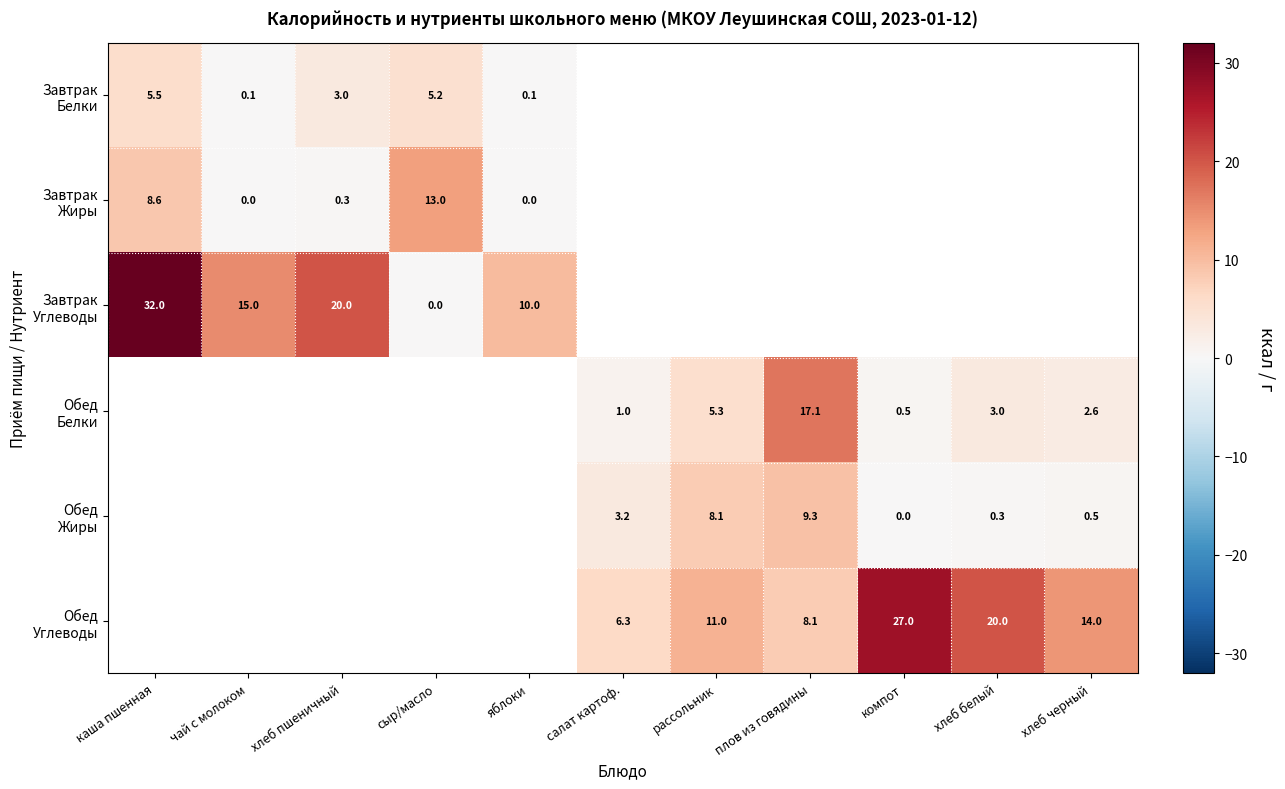

The Обед Жиры series shows 0.3 at хлеб черный. True or false?

False